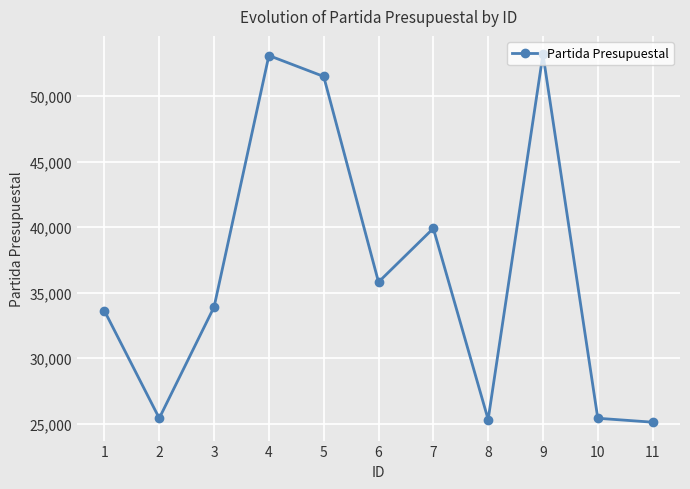

Where is the first local minimum?

2